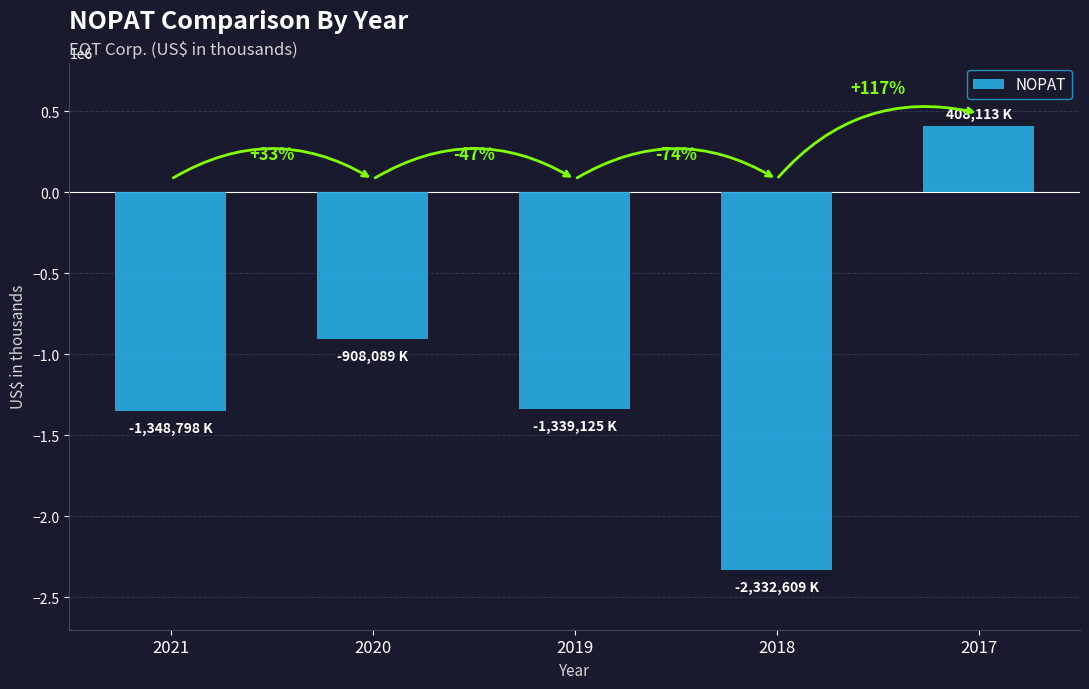

Which has a higher value, 2018 or 2017?

2017